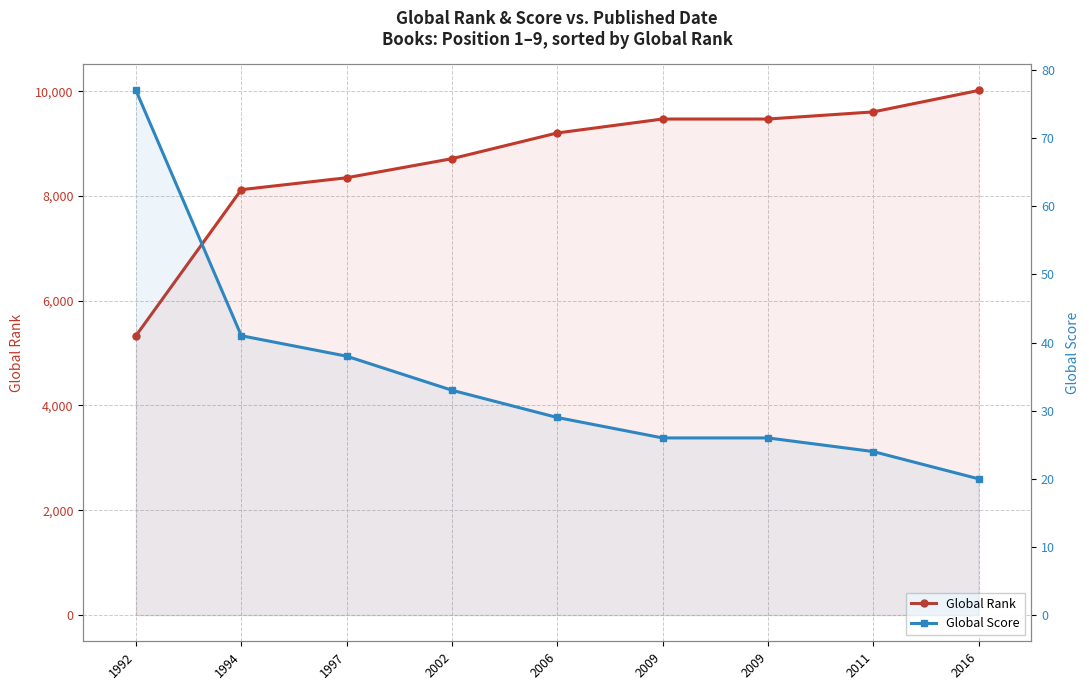

At which category is the sum across all series the highest?

2016